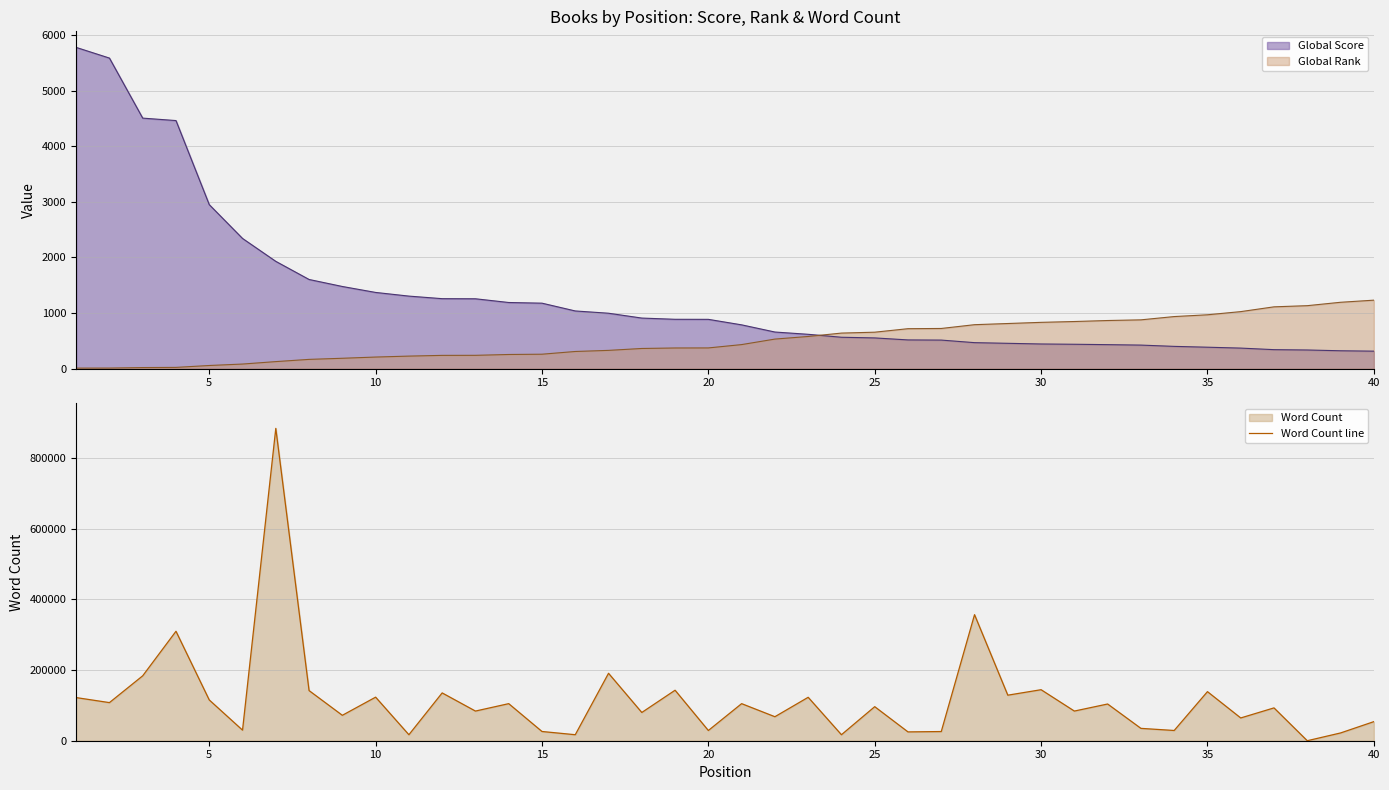

The value of Global Rank at 40 is 1232. True or false?

True